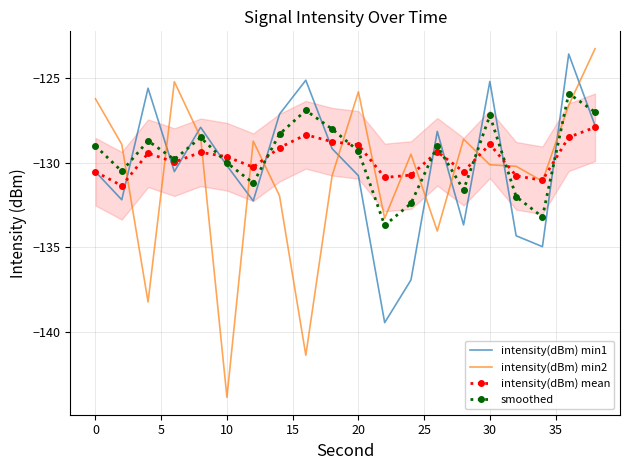

How many values in the intensity(dBm) min1 series exceed -130?

9